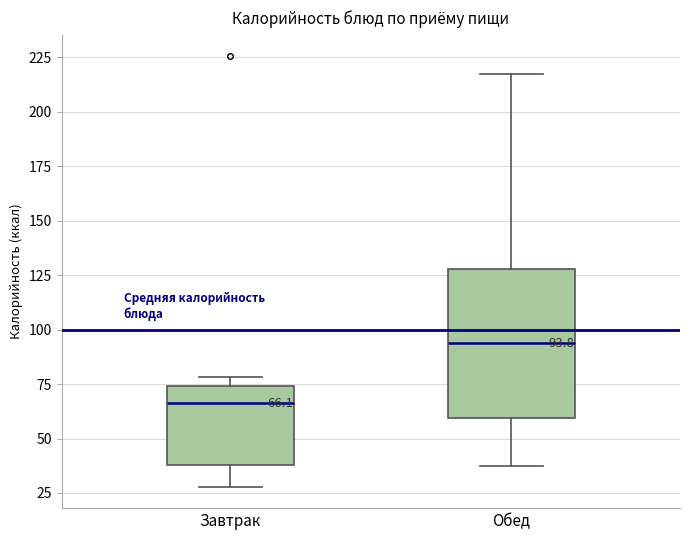

Which box's median line is the highest?

Обед